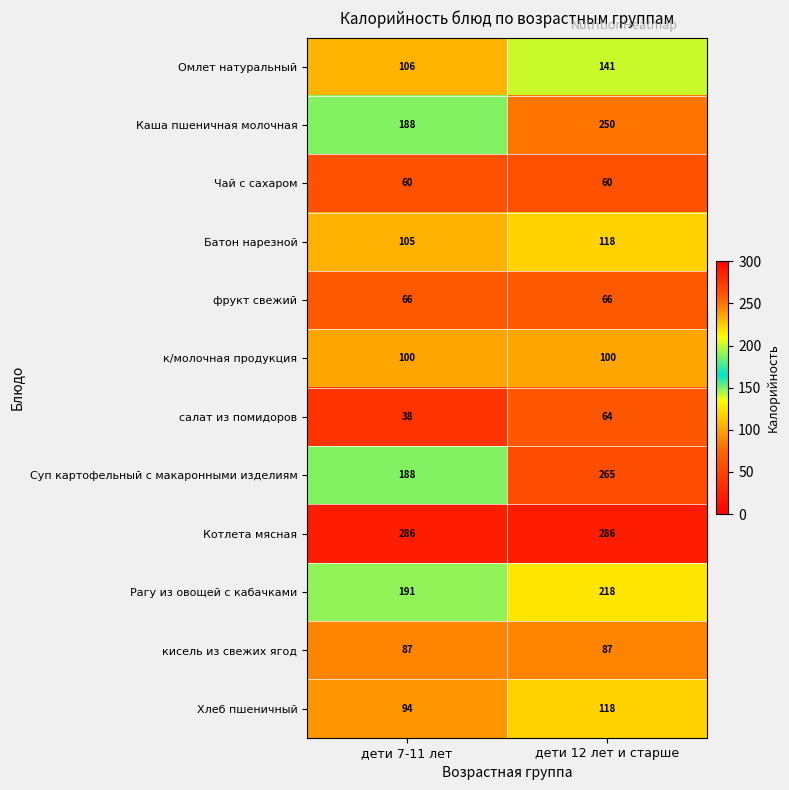

What is the maximum value shown in the chart?

286